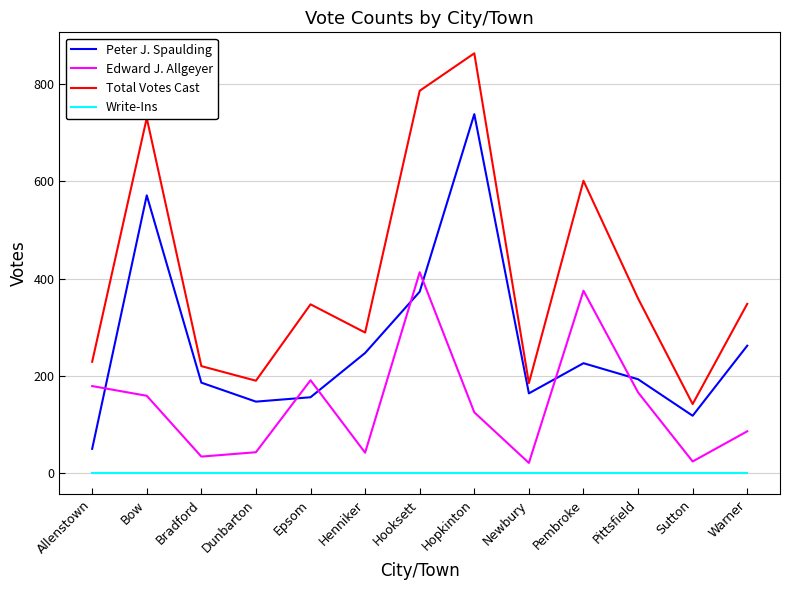

Is the value of Edward J. Allgeyer at Dunbarton greater than the value of Peter J. Spaulding at Hooksett?

No